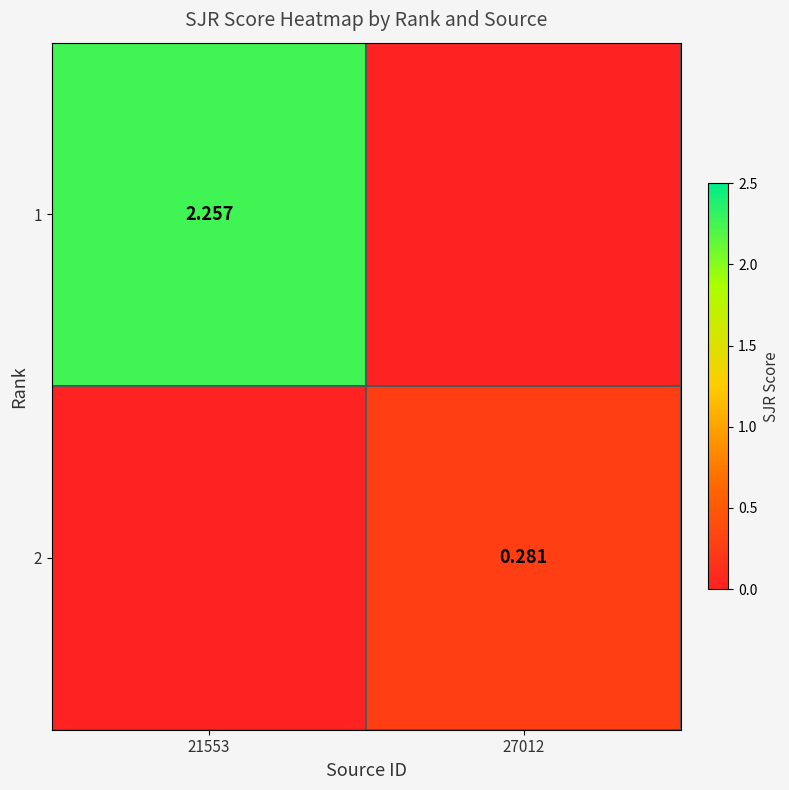

At how many categories does at least one series exceed 1?

1